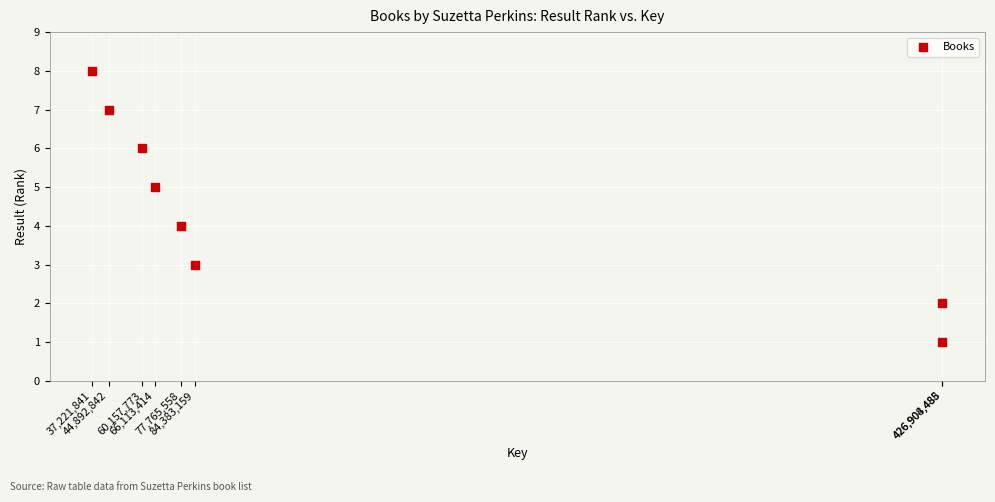

What is the average X value?

153043445